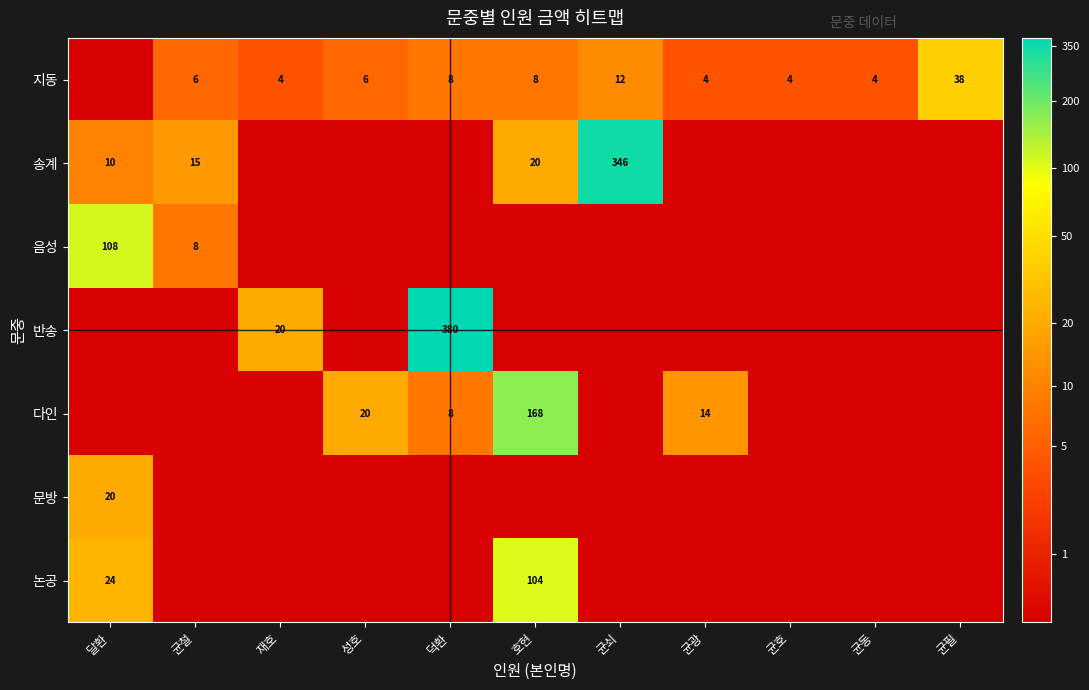

The value of 송계 at 달환 is 10. True or false?

True